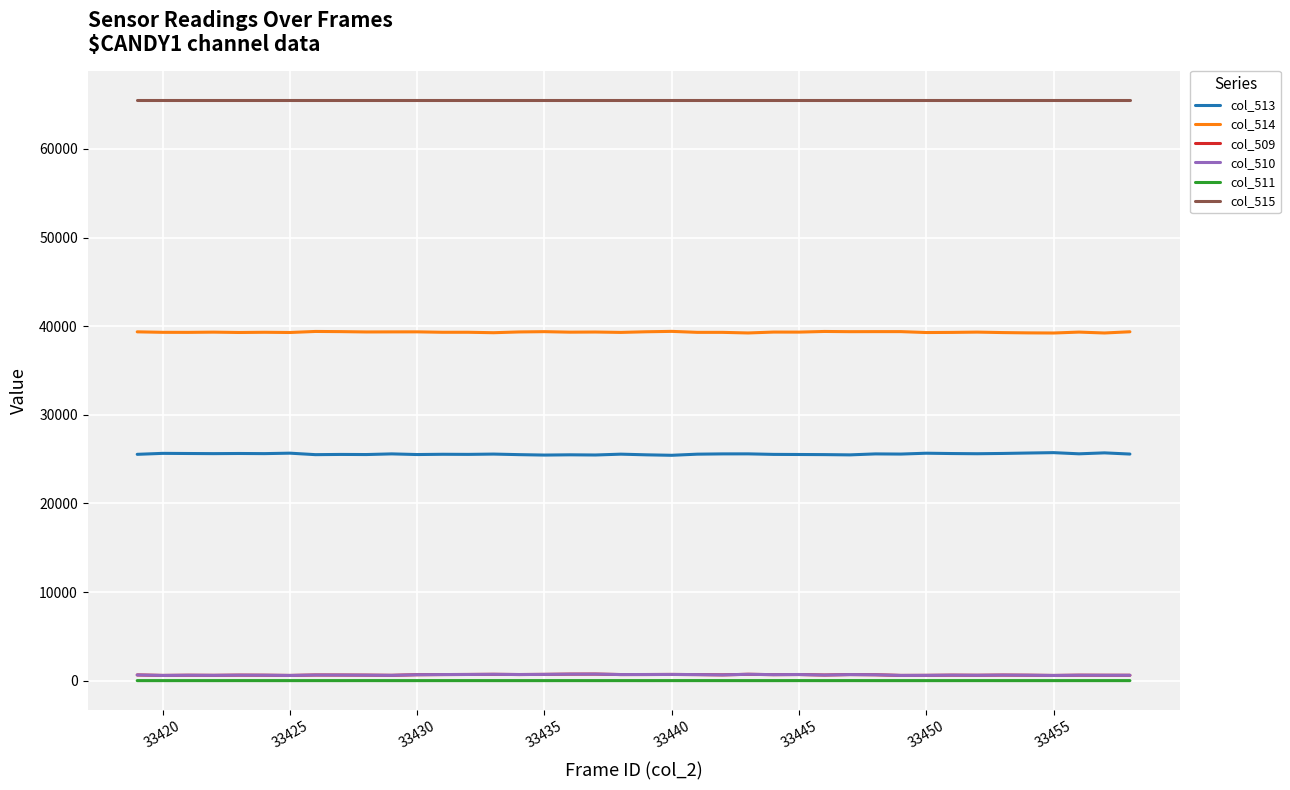

True or false: col_509 and col_515 intersect in this chart.

False